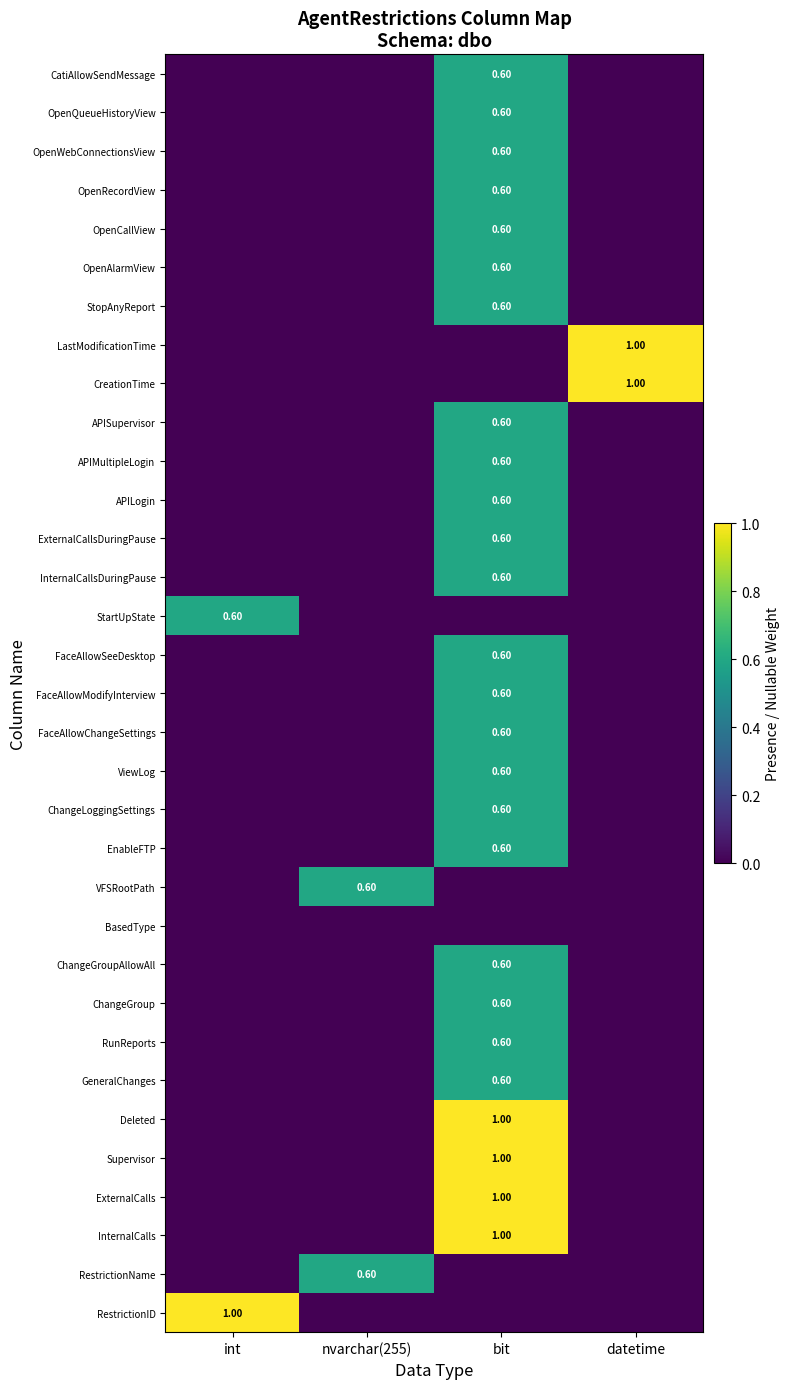

What is the maximum value shown in the chart?

1.0